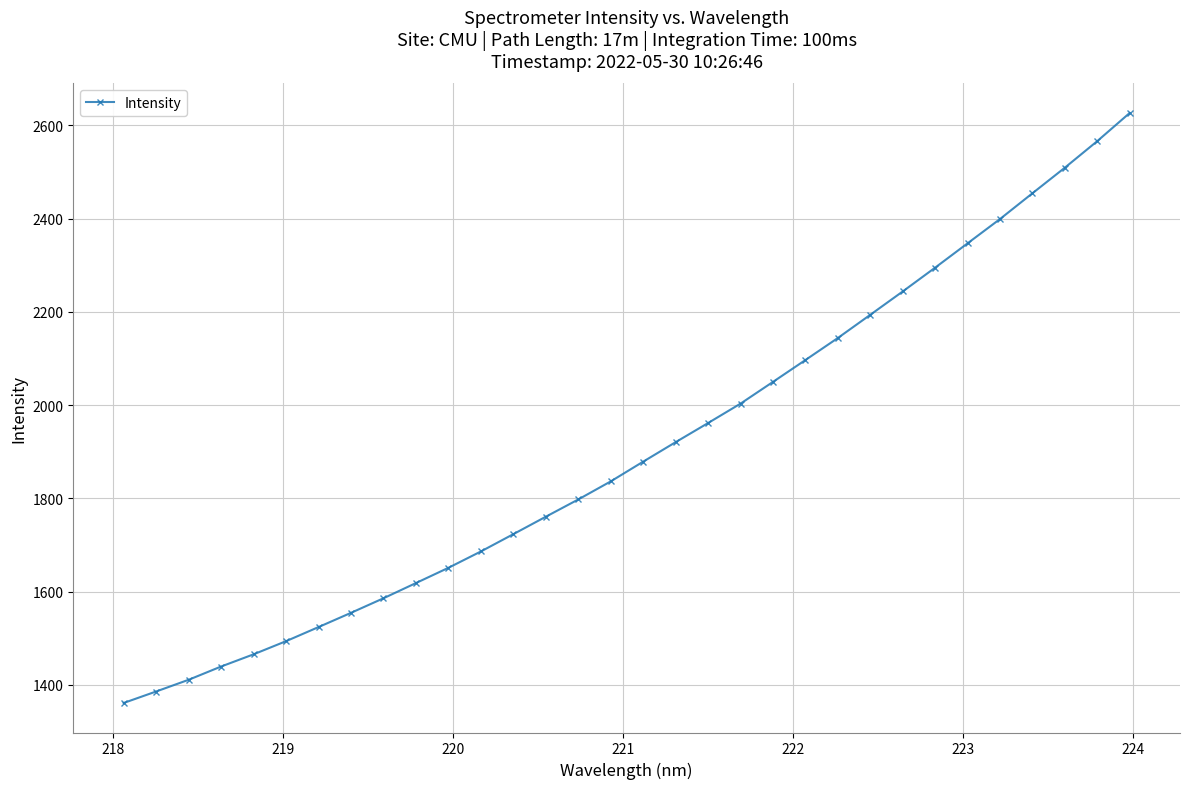

What is the minimum value shown in the chart?

1361.2